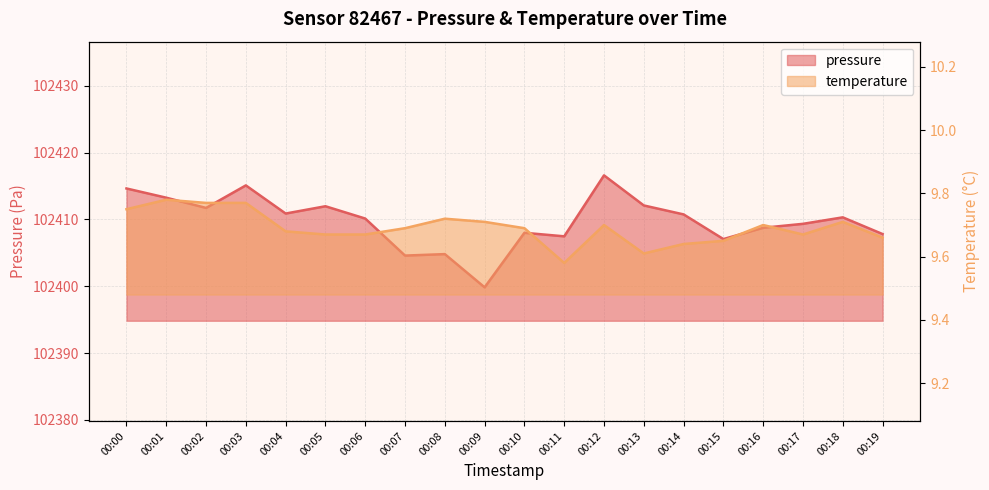

Is it true that temperature equals 2.4 at 00:03?

False